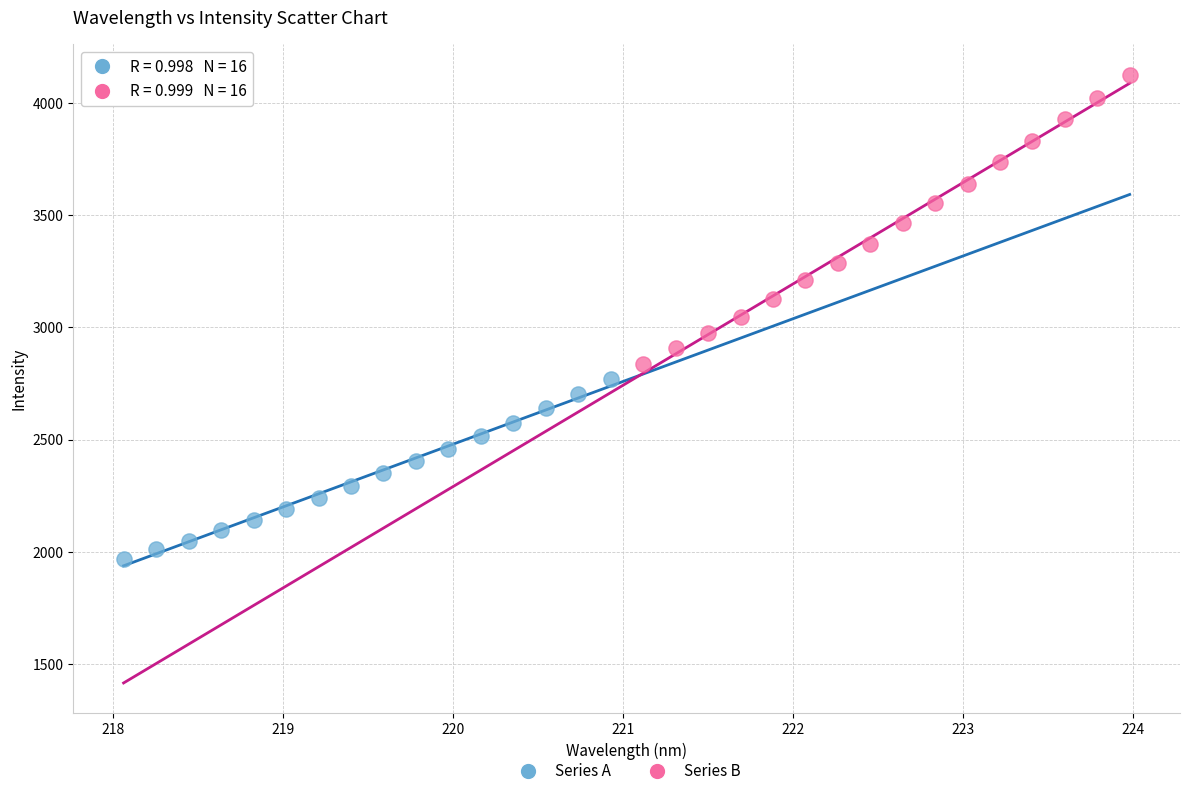

Which series reaches the minimum Y coordinate?

Series A